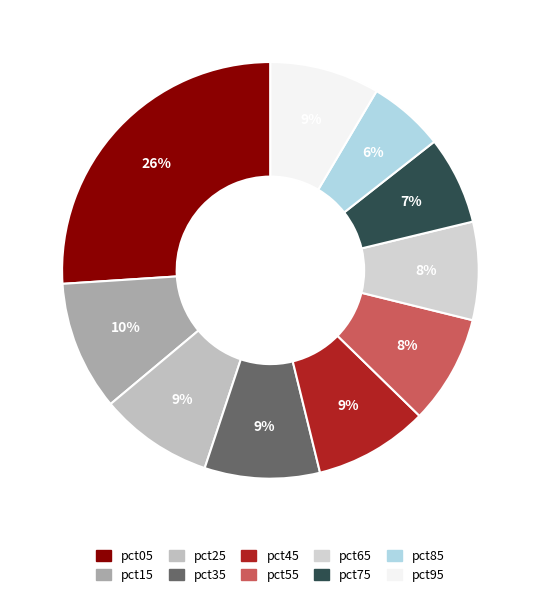

Which has a higher value, pct45 or pct65?

pct45